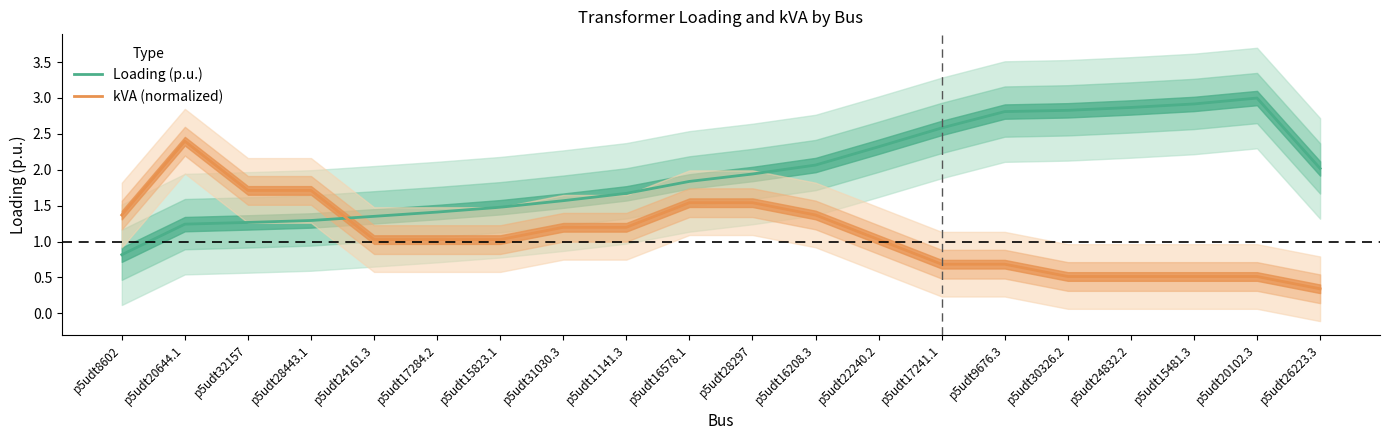

What is the lowest value of the Loading (p.u.) series?

0.8